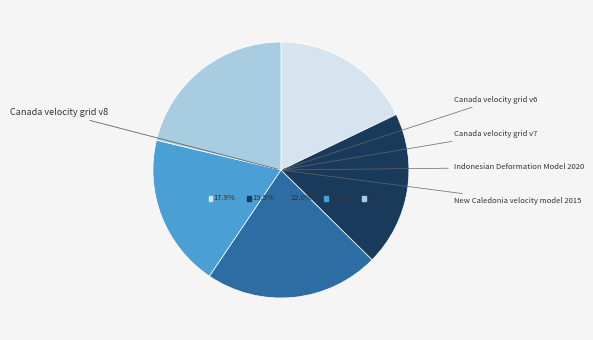

What is the smallest slice in the pie chart?

Canada velocity grid v6